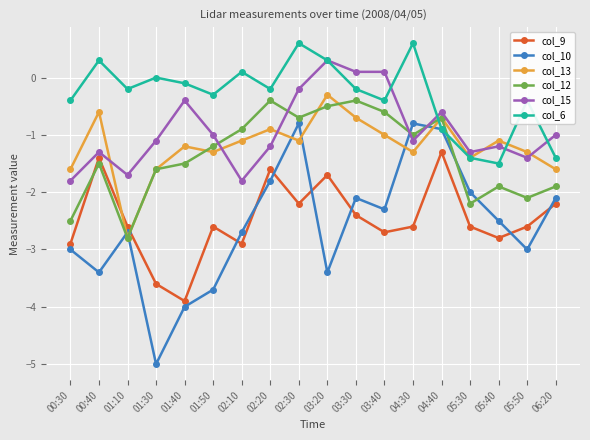

How many lines are shown in the chart?

6